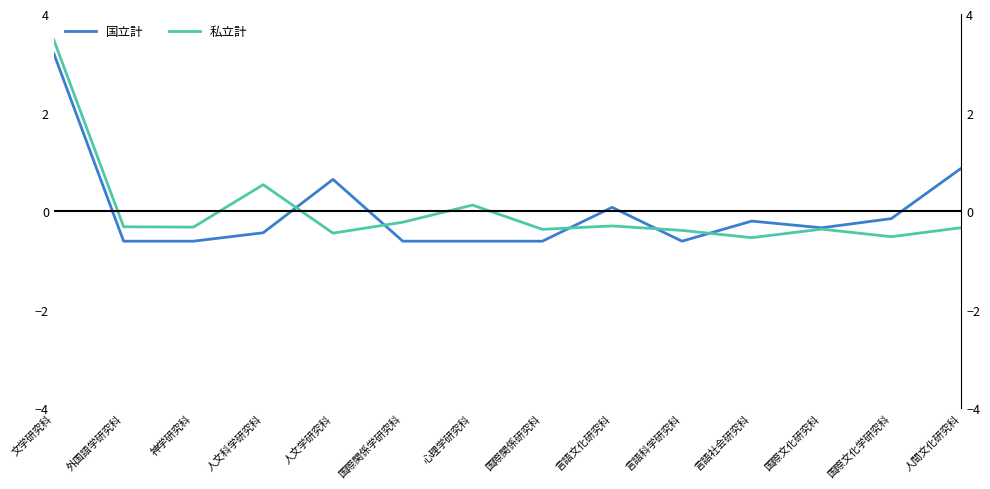

Count the number of data series in this chart.

2